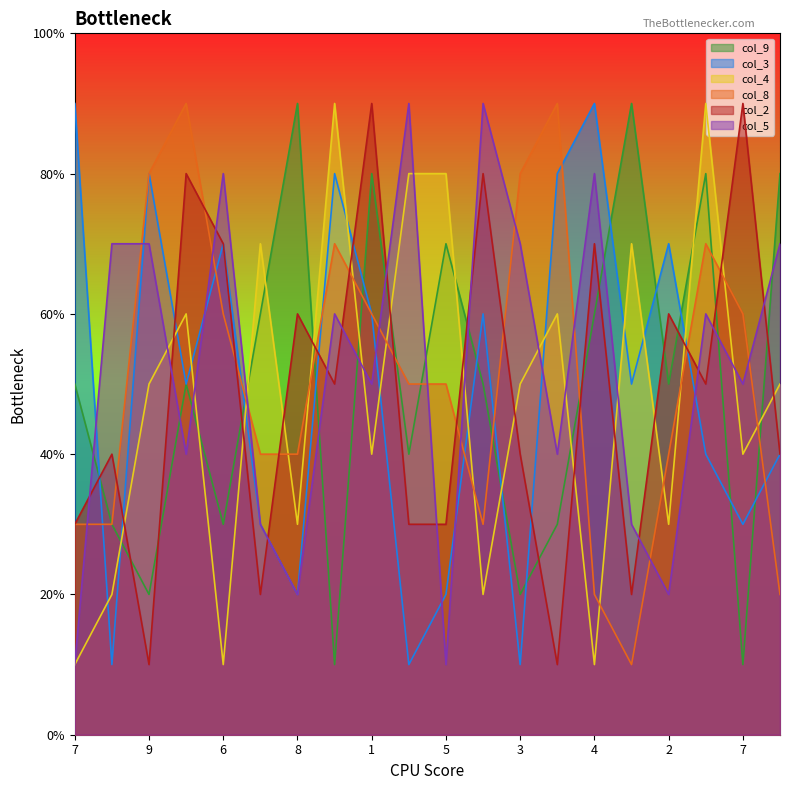

Rank the series by their maximum value, from lowest to highest.

col_9, col_3, col_4, col_8, col_2, col_5